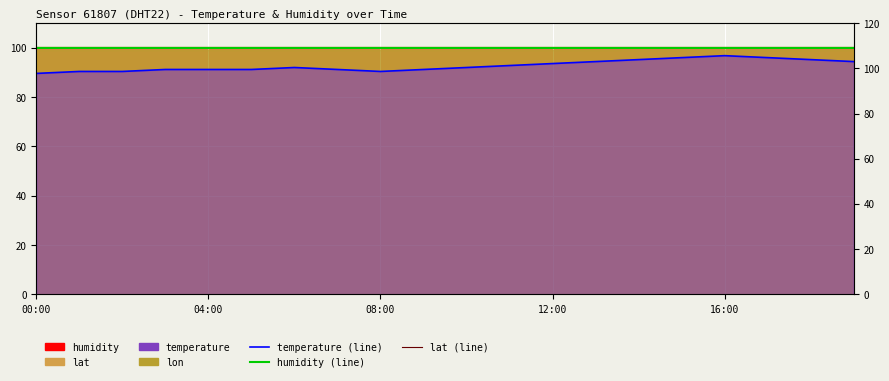

True or false: temperature (line) and humidity (line) cross at least once.

False